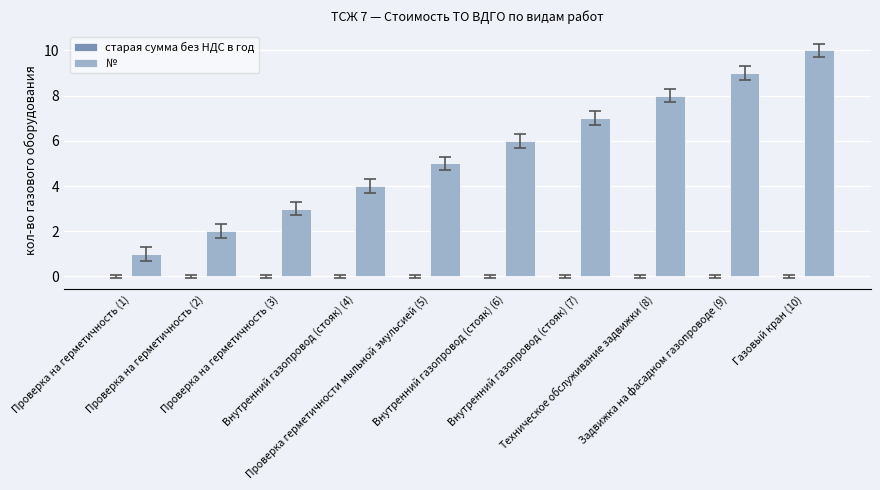

Count the number of data series in this chart.

1